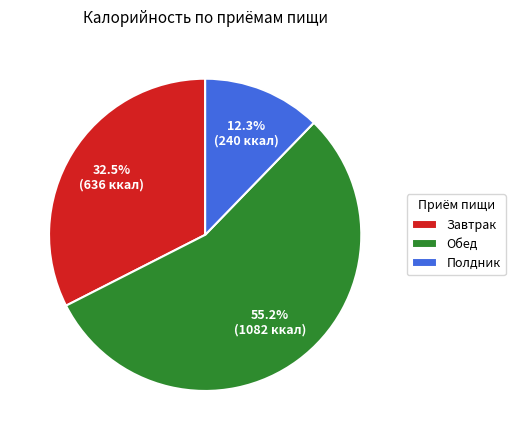

Between Завтрак and Обед, which is larger?

Обед